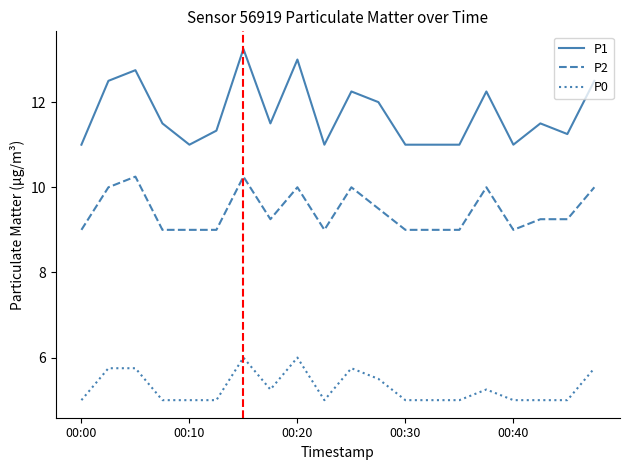

Which series has the largest total across all categories?

P1